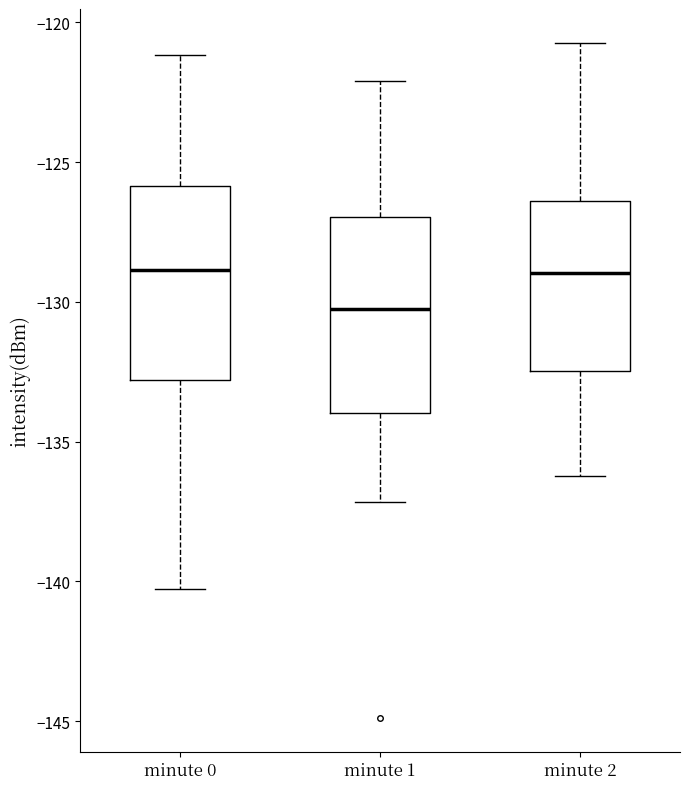

Which box's median line is the lowest?

minute 1